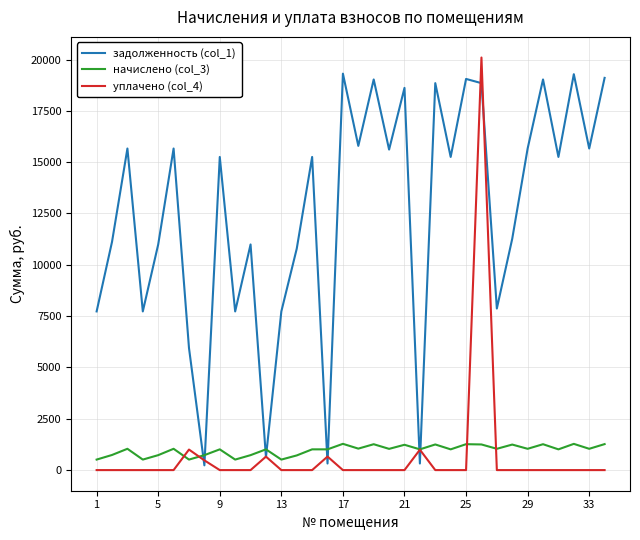

What is the maximum value shown in the chart?

20097.7